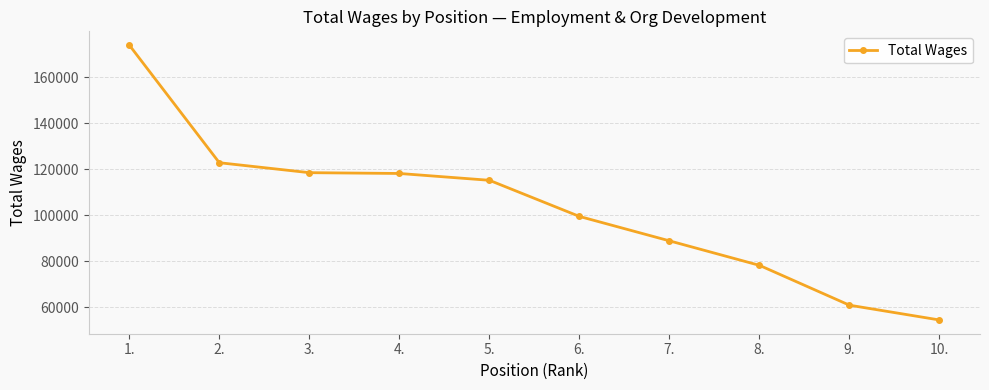

What is the smallest value displayed?

54443